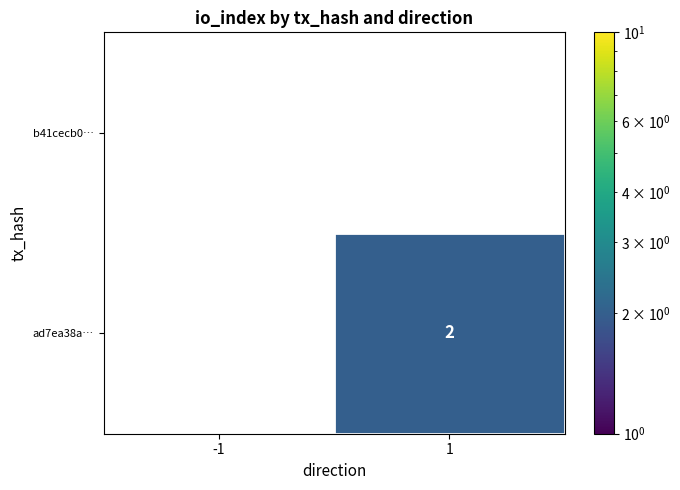

How many positive values does the ad7ea38a… series have?

1